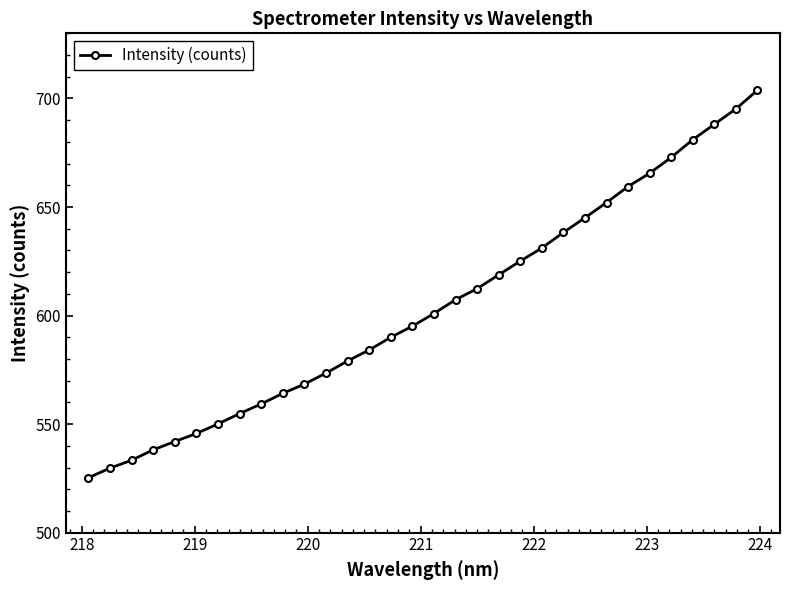

What is the maximum value shown in the chart?

703.8